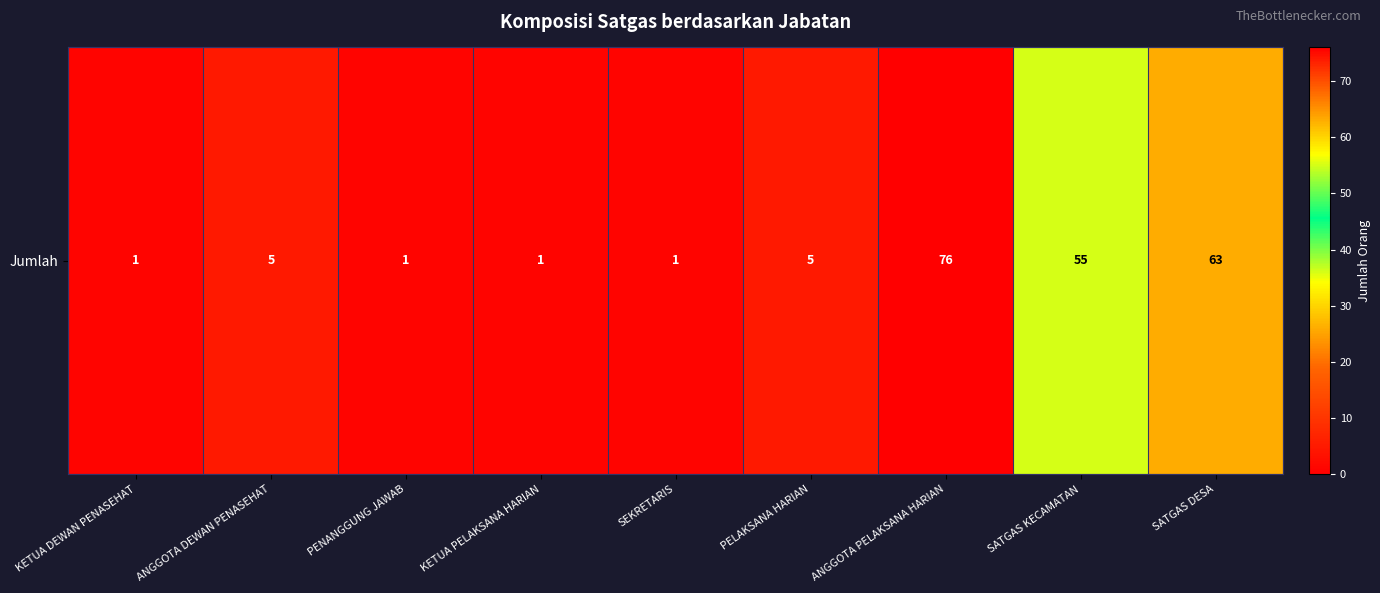

Reading left to right, what are all the values shown in this chart?

1	5	1	1	1	5	76	55	63